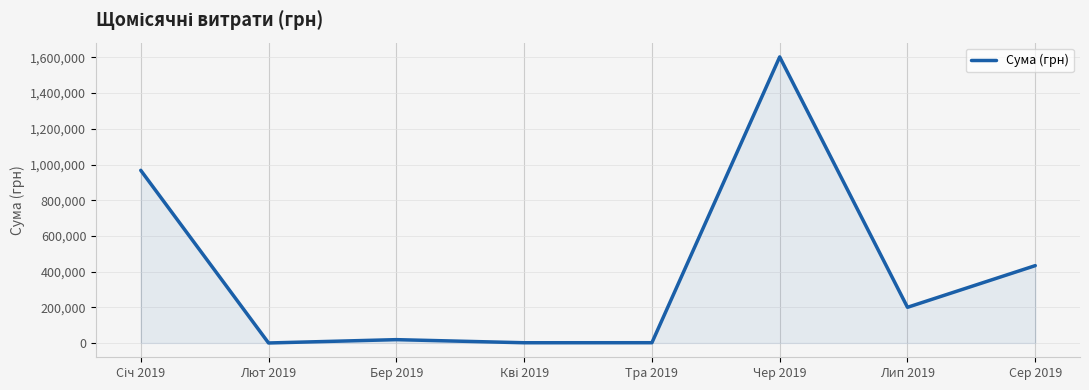

True or false: there are more than 2 points higher than both neighbors.

False